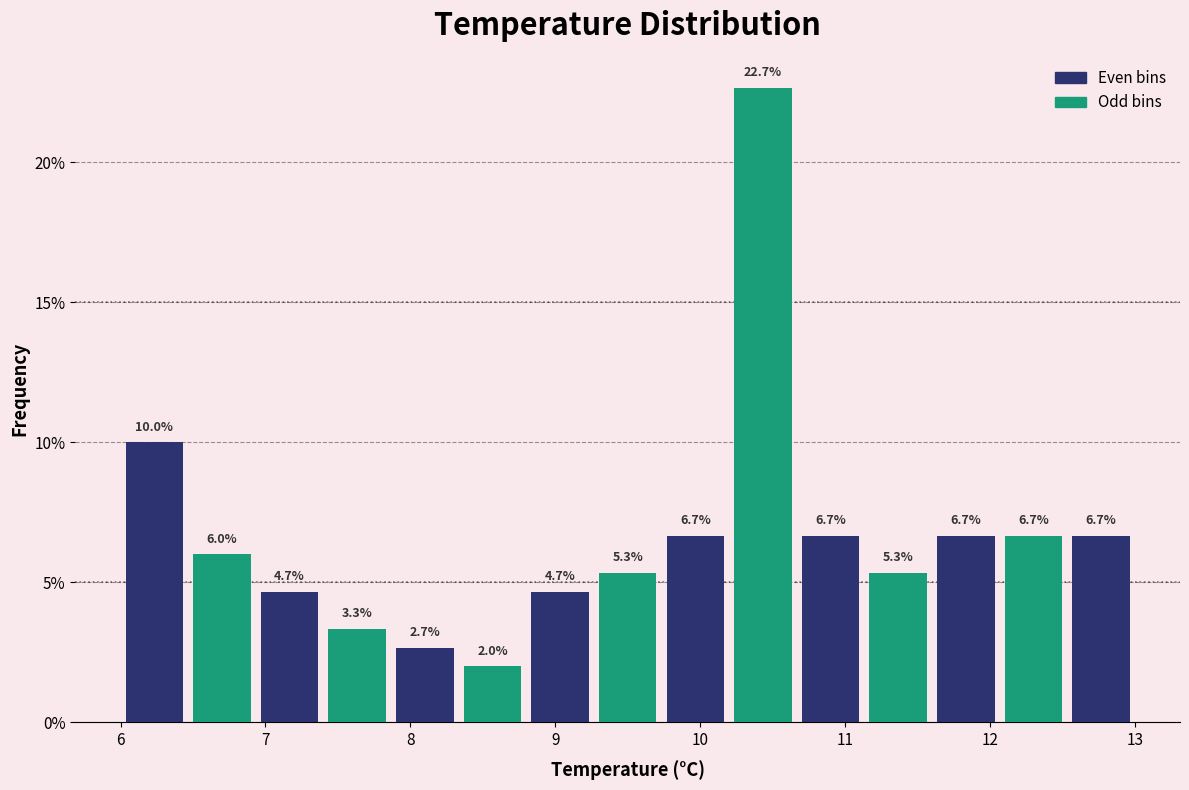

Reading left to right, list every bar in this chart as the range it spans on the x-axis followed by its height. The bar edges are not printed on the chart, so give them approximately, as read against the axis.

6.0 to 6.5: 10.0
6.5 to 6.9: 6.0
6.9 to 7.4: 4.7
7.4 to 7.9: 3.3
7.9 to 8.3: 2.7
8.3 to 8.8: 2.0
8.8 to 9.3: 4.7
9.3 to 9.7: 5.3
9.7 to 10.2: 6.7
10.2 to 10.7: 22.7
10.7 to 11.1: 6.7
11.1 to 11.6: 5.3
11.6 to 12.1: 6.7
12.1 to 12.5: 6.7
12.5 to 13.0: 6.7